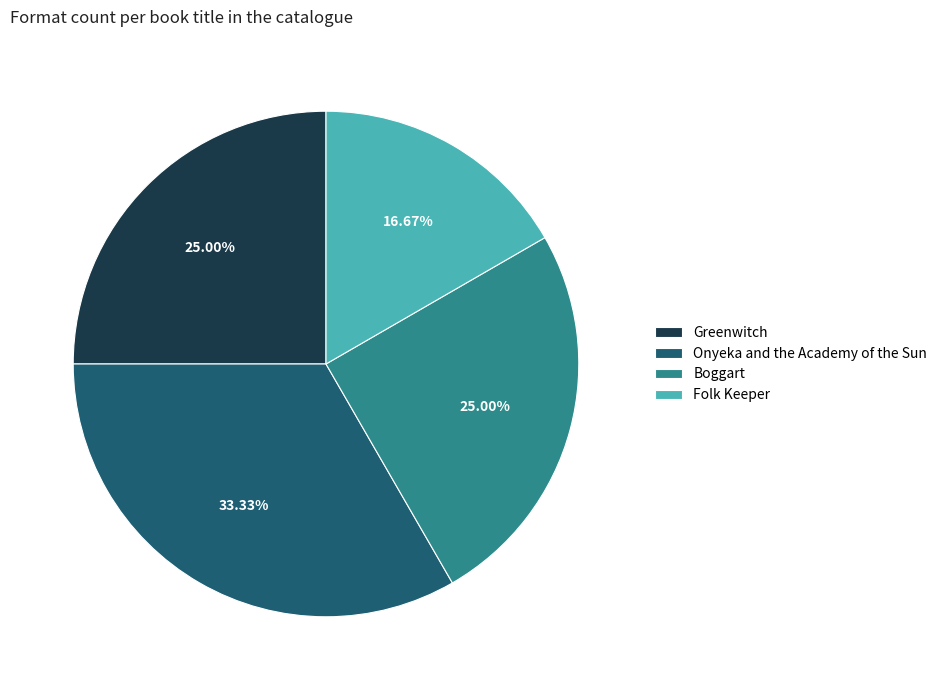

Does any single category account for the majority?

No